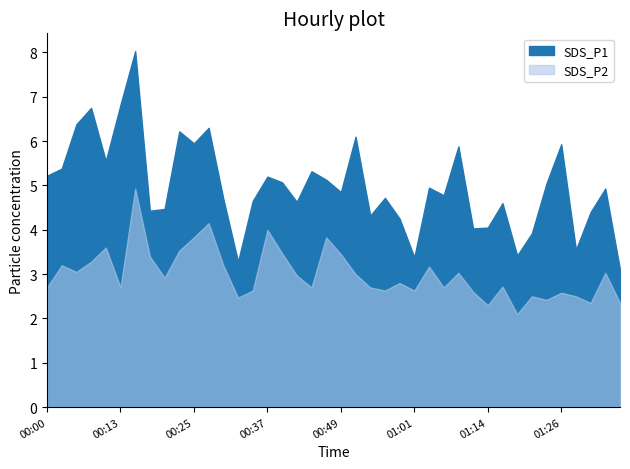

What position from the left is 00:32?

14